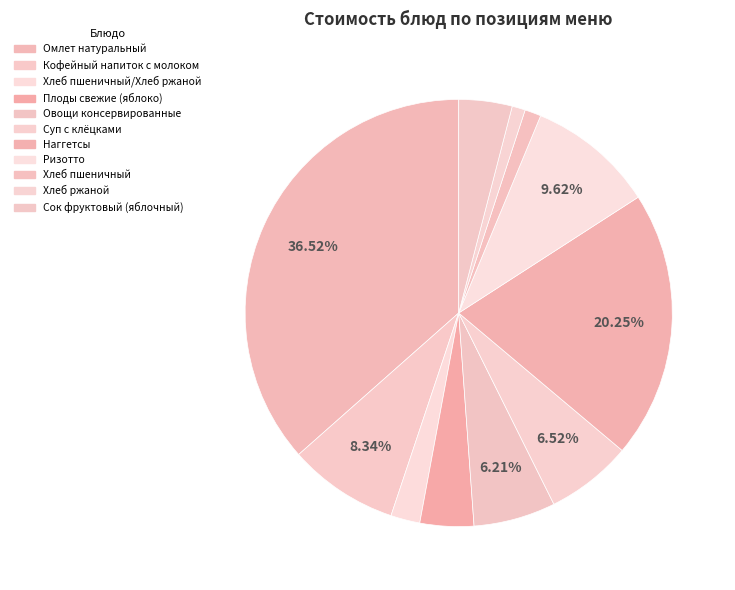

Which slice is the smallest?

Хлеб ржаной